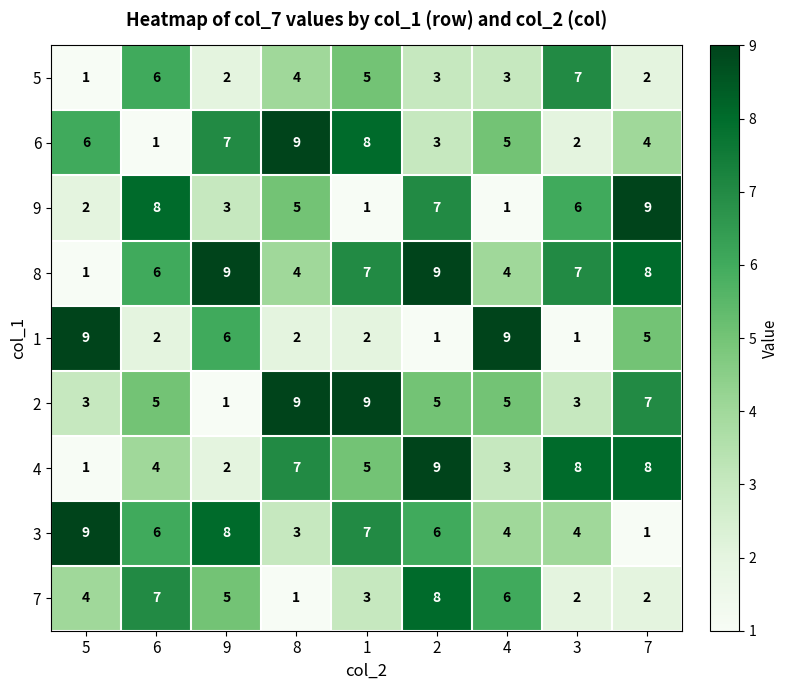

What is the maximum value for 9?

9